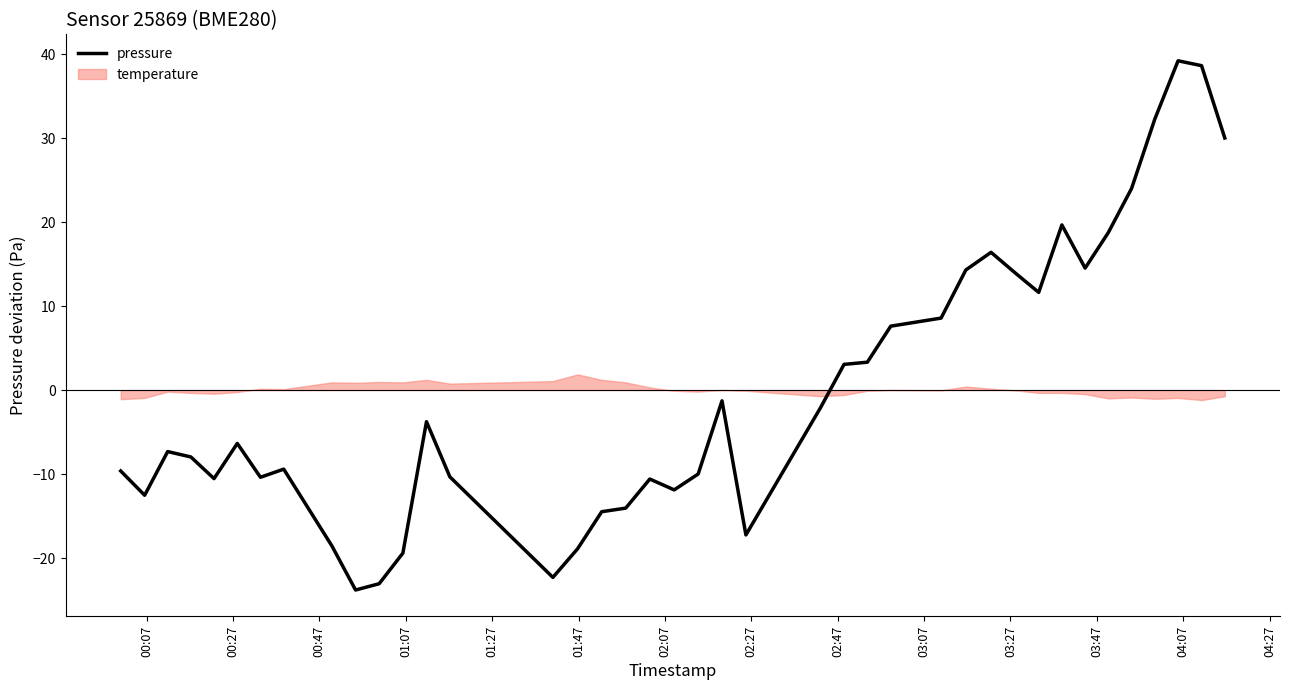

What is the highest value of the pressure series?

39.2